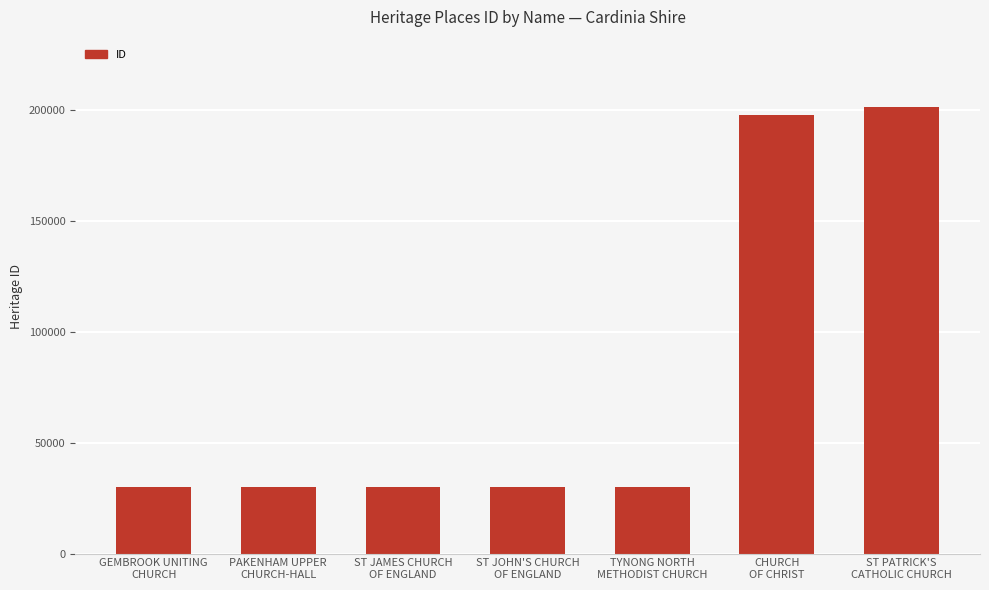

Which label corresponds to the largest value in the chart?

ST PATRICK'S
CATHOLIC CHURCH